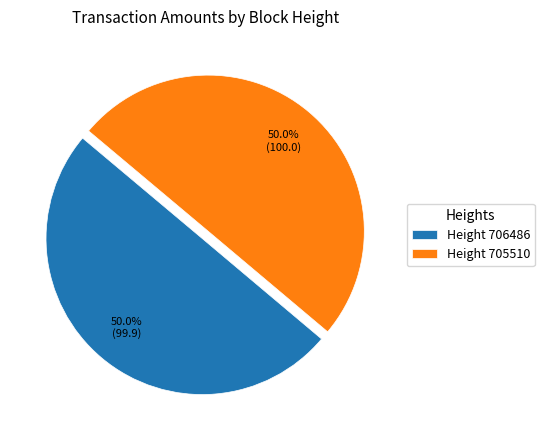

Approximately how many times larger is the value at Height 705510 compared to Height 706486?

1.0